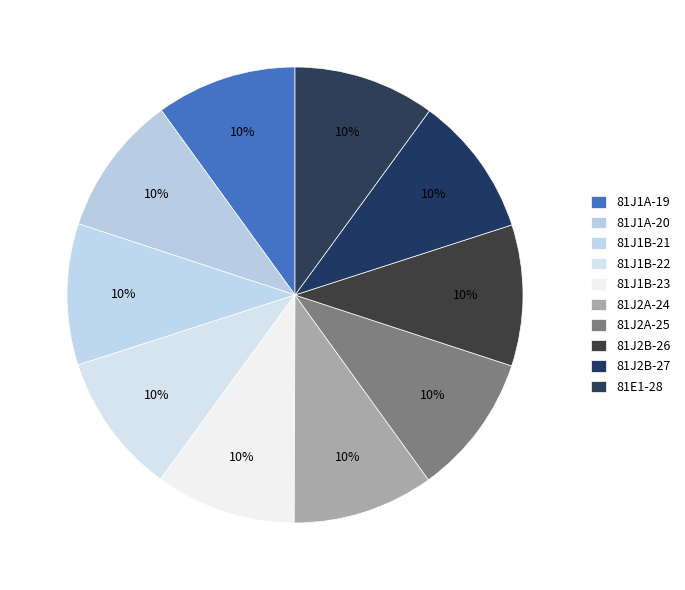

Which category has the smallest portion of the pie?

81J1A-19